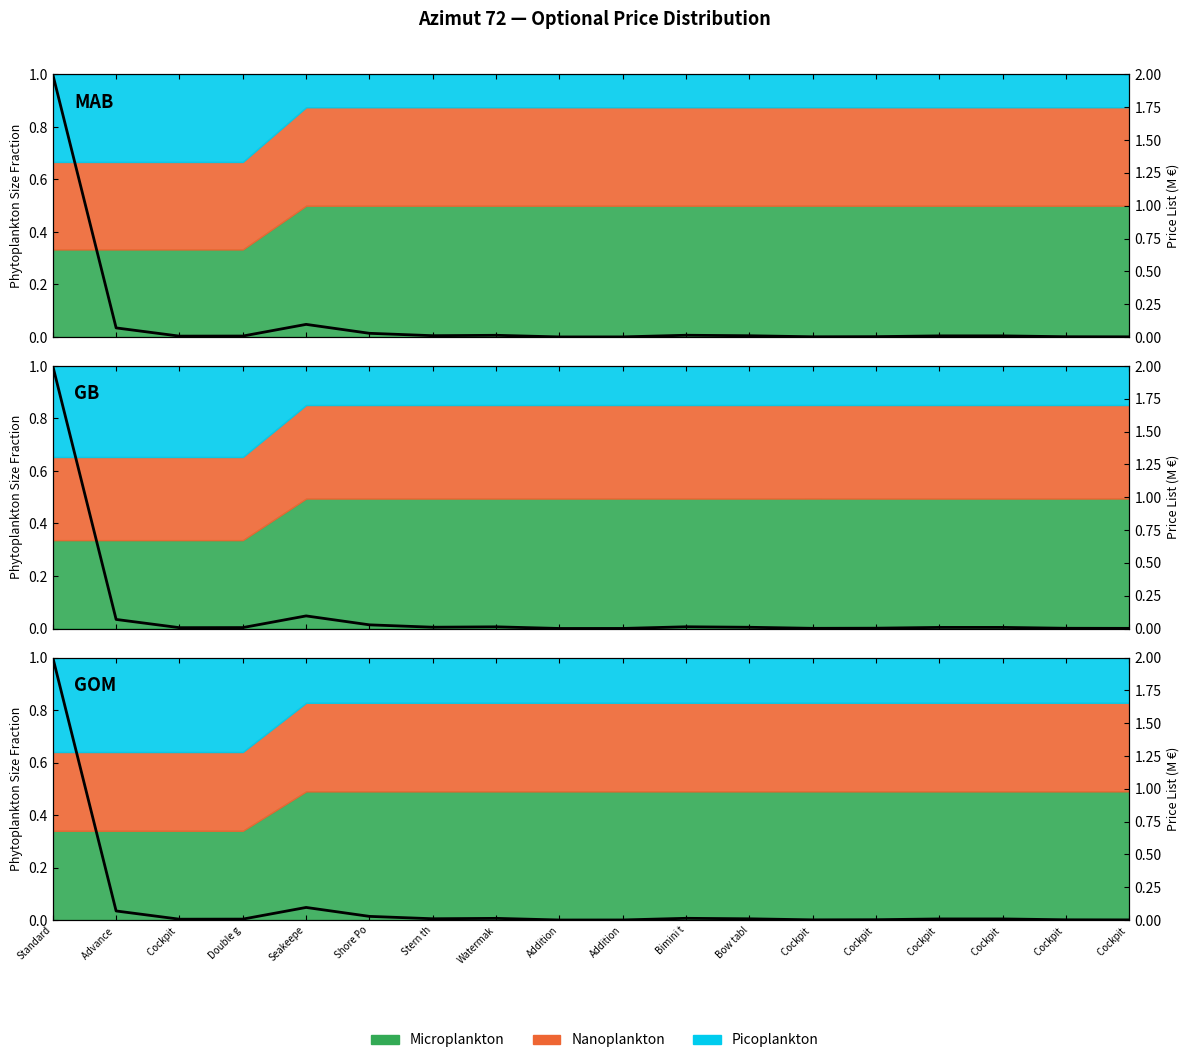

Which label corresponds to the largest value in the chart?

Standard